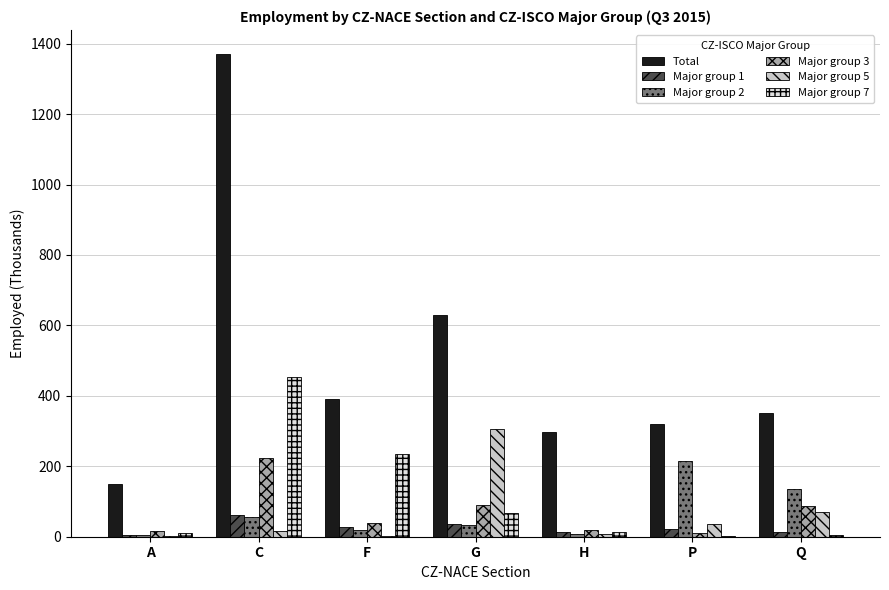

What are all the series names shown in the legend?

Total, Major group 1, Major group 2, Major group 3, Major group 5, Major group 7